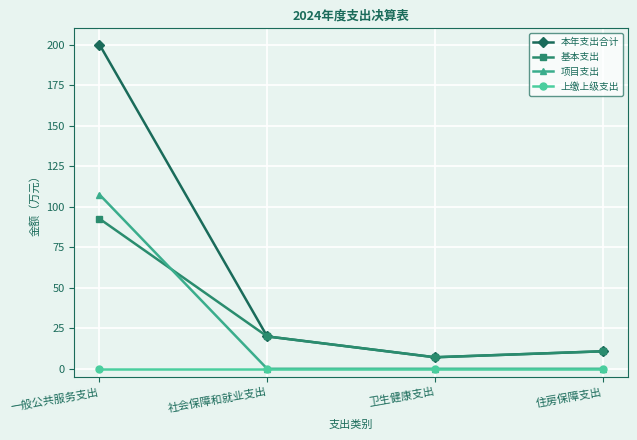

What is the spread (max minus min) of values at 社会保障和就业支出?

20.0